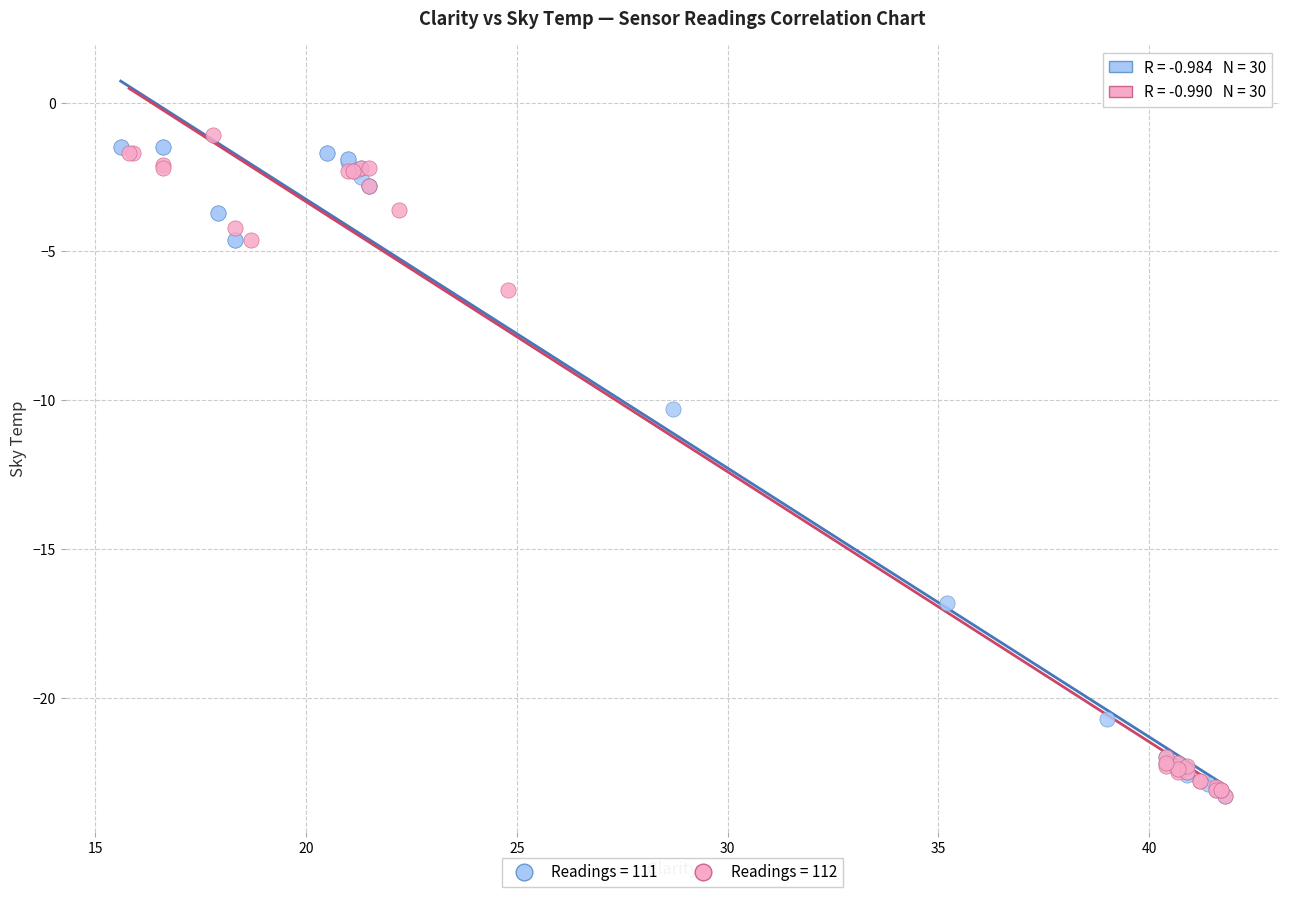

What are all the series names shown in the legend?

Readings = 111, Readings = 112